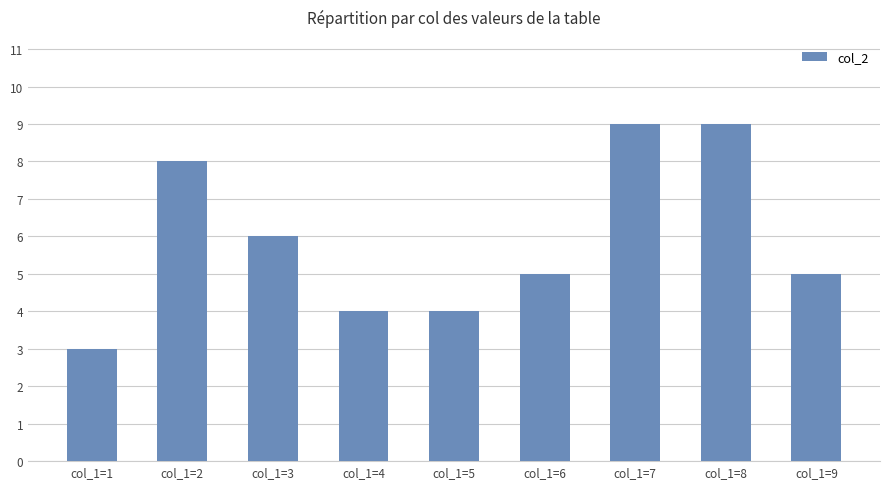

What is the minimum value shown in the chart?

3